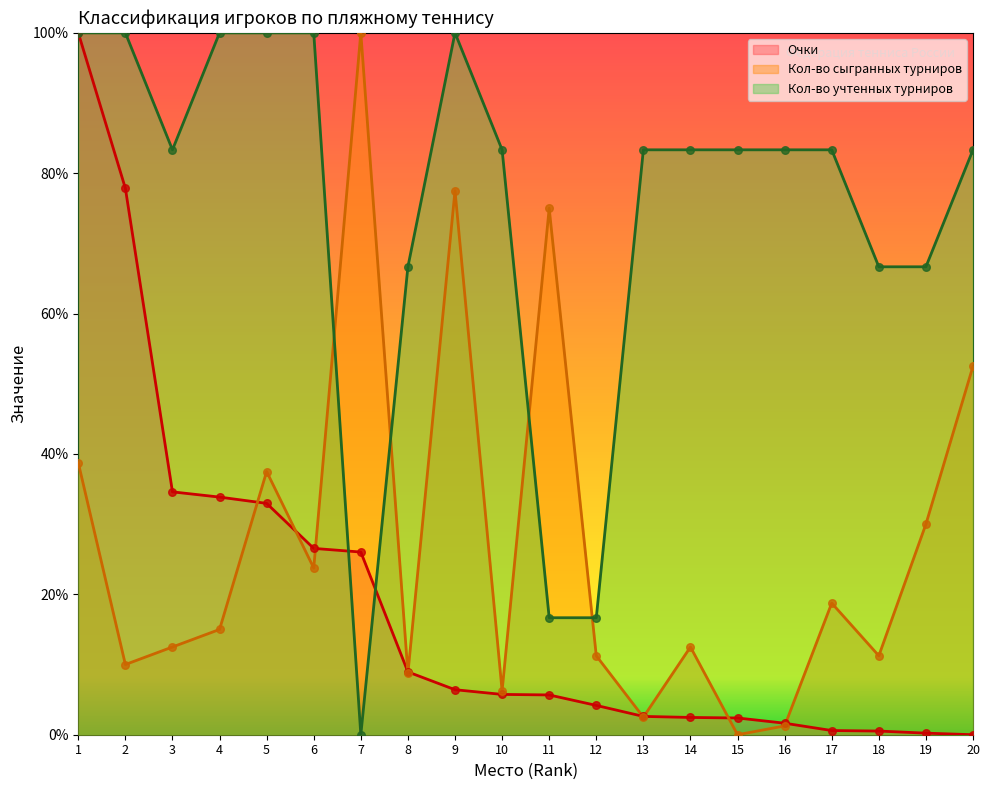

Which series contains the highest Y value?

Очки